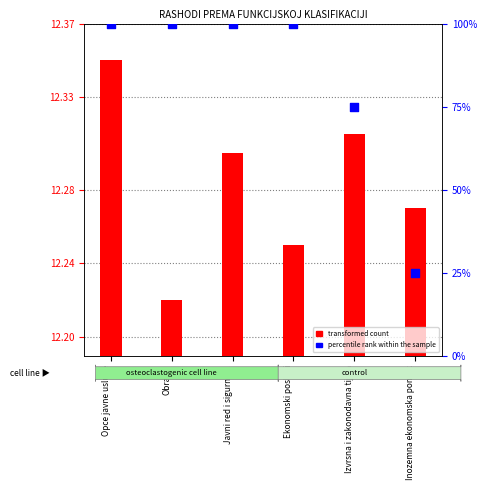

What is the change in value from Obrana to Inozemna ekonomska pomoc?

-75